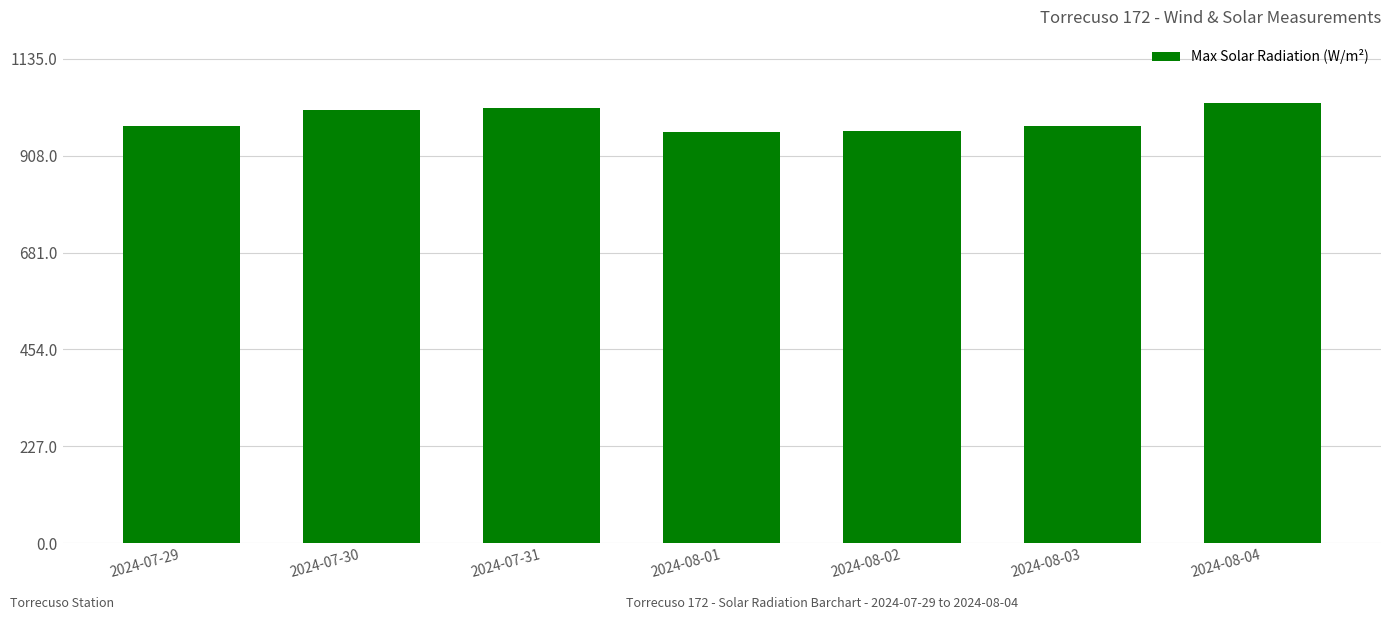

What is the ratio of the value at 2024-08-04 to the value at 2024-08-01?

1.1